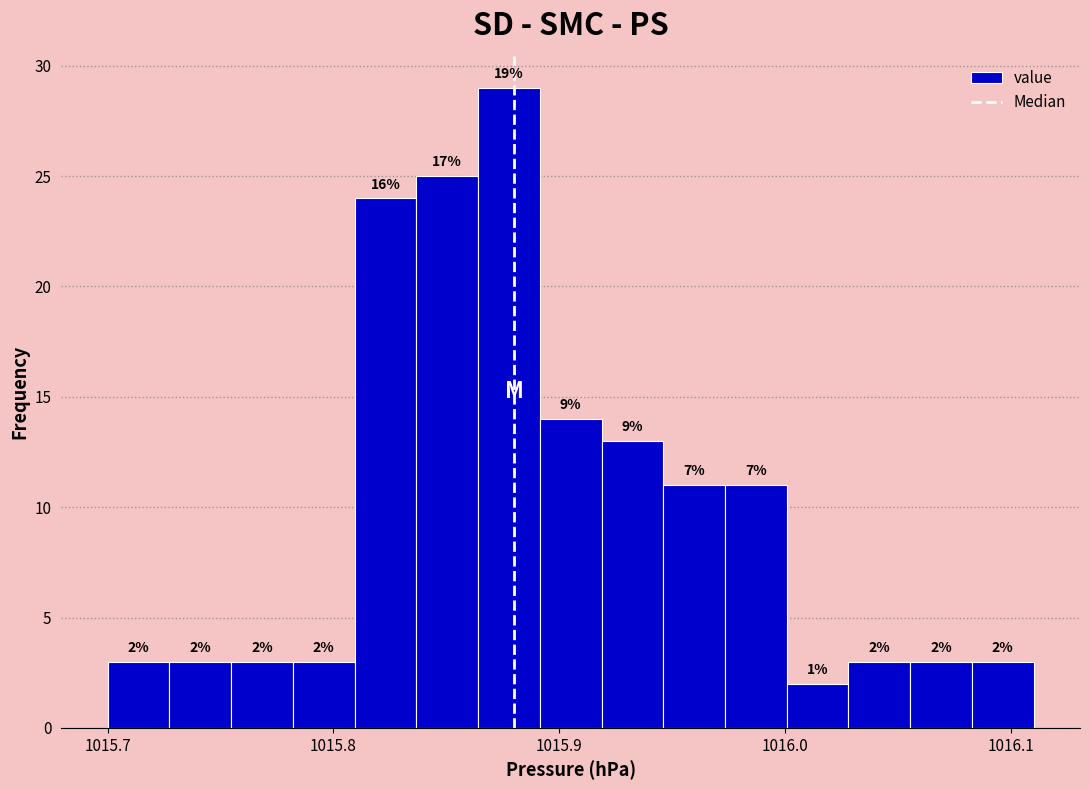

Read against the x-axis, roughly where is the centre of the tallest bar?

1015.88